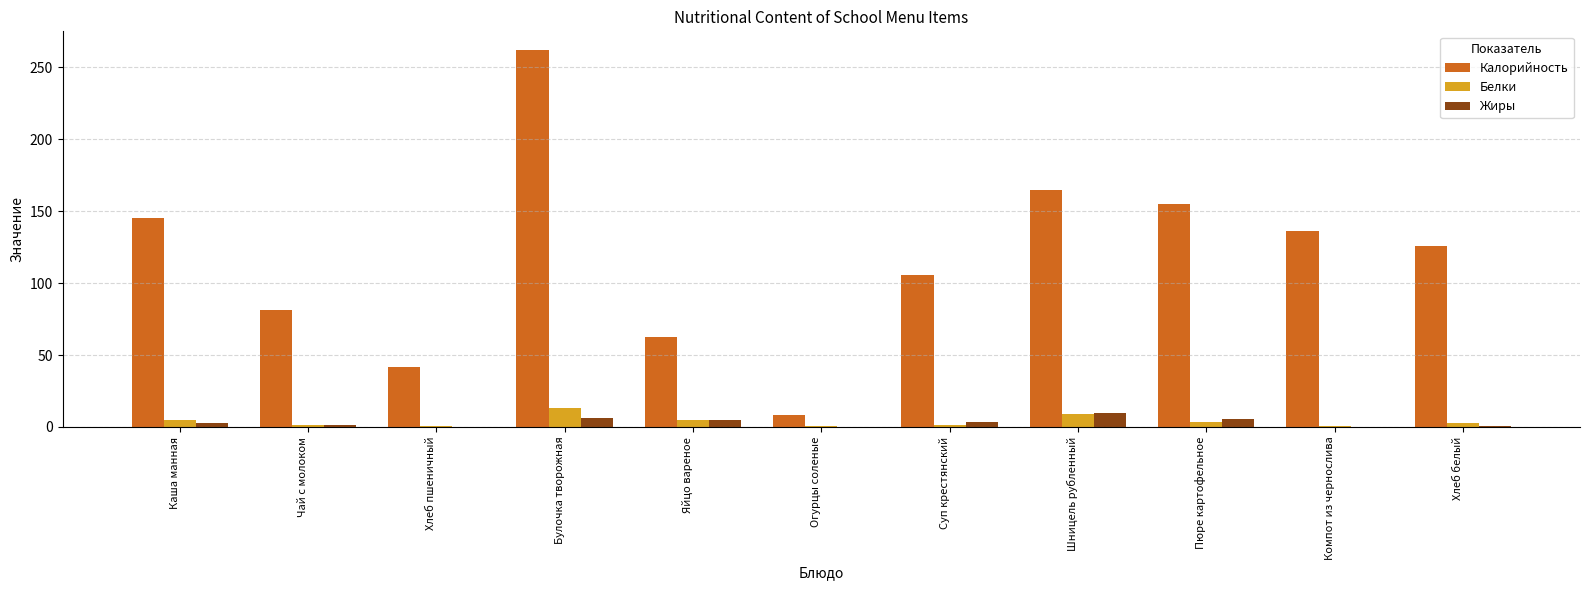

What is the sum of all Калорийность values?

1289.3